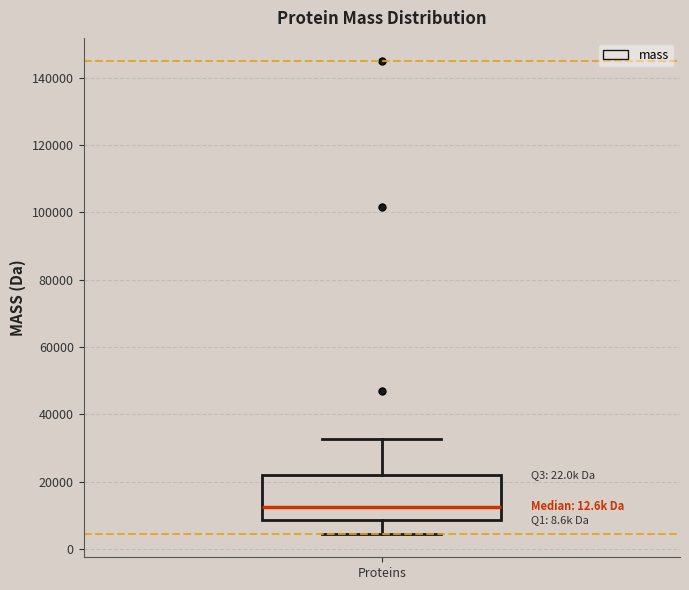

Transcribe this box plot: give where the median line is, the range the box spans, and where the two whiskers end, as read against the y-axis. The values are not printed on the chart, so give them approximately, as read against the axis.

median 12000, box 8000 to 22000, whiskers 4000 to 32000